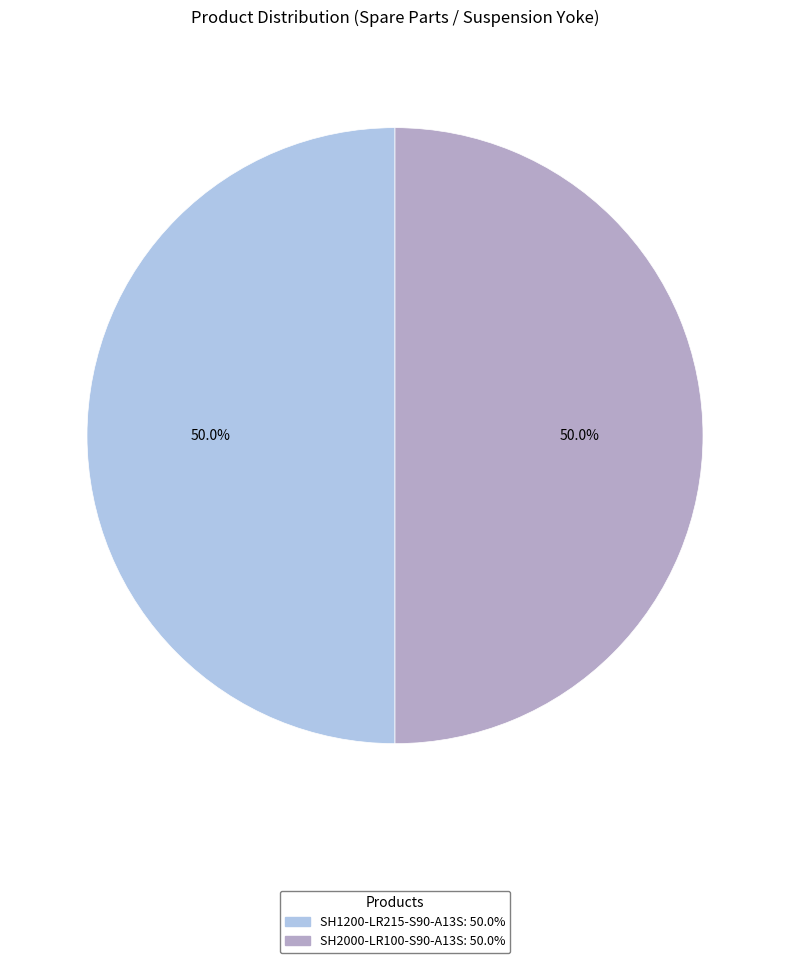

Is it true that SH1200-LR215-S90-A13S is 63% of the pie?

False